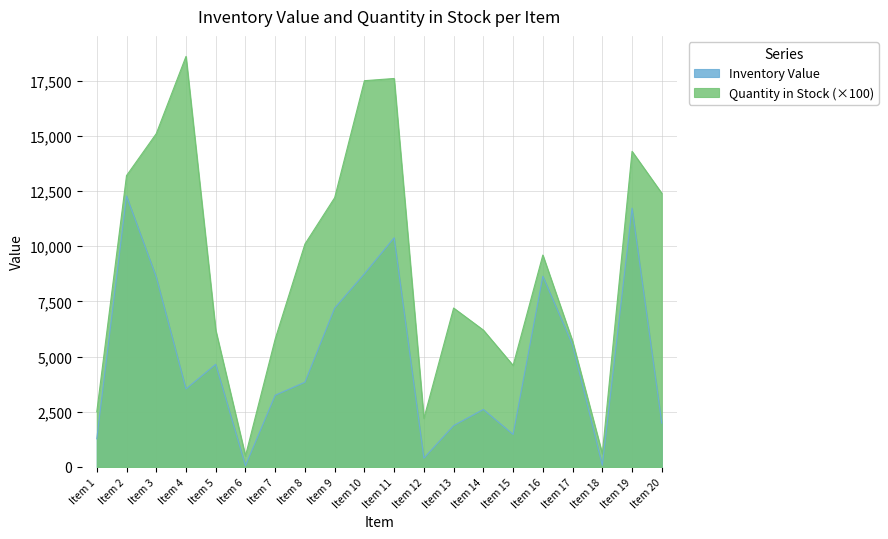

Does the chart have visible grid lines?

Yes